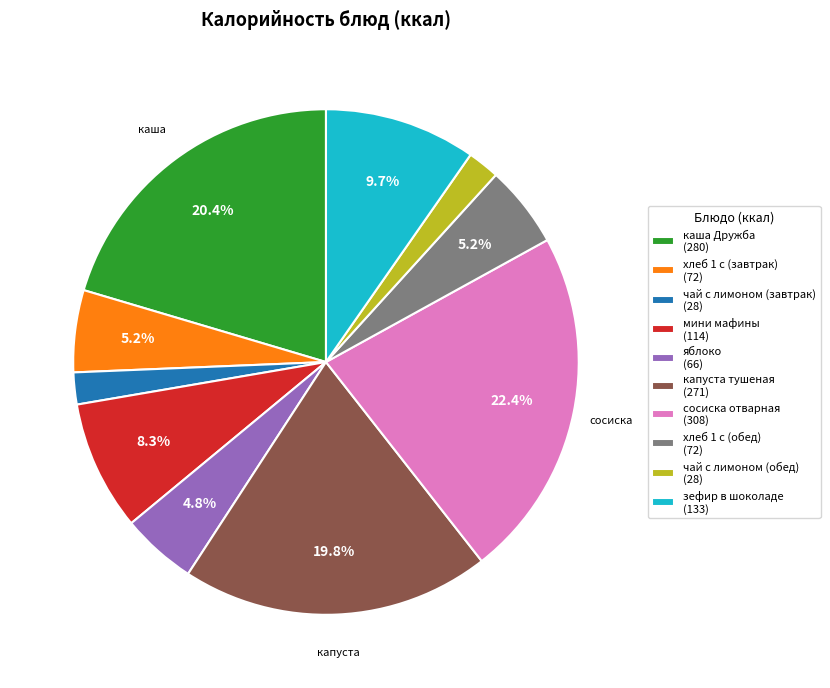

Approximately how many times larger is the value at зефир в шоколаде compared to мини мафины?

1.2